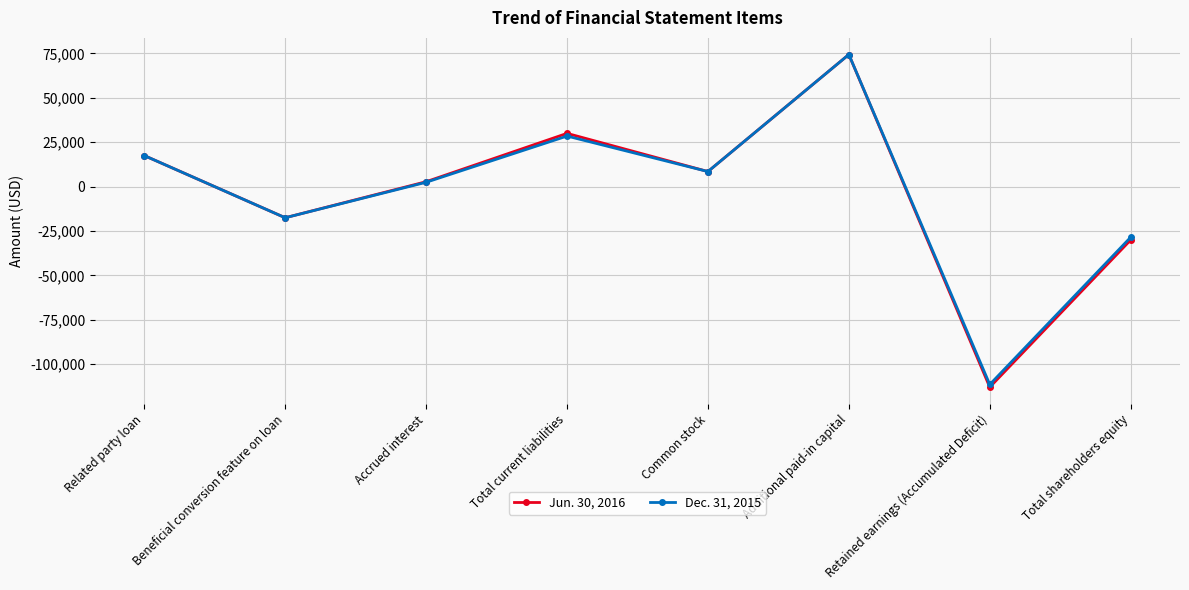

How many series are shown in this chart?

2